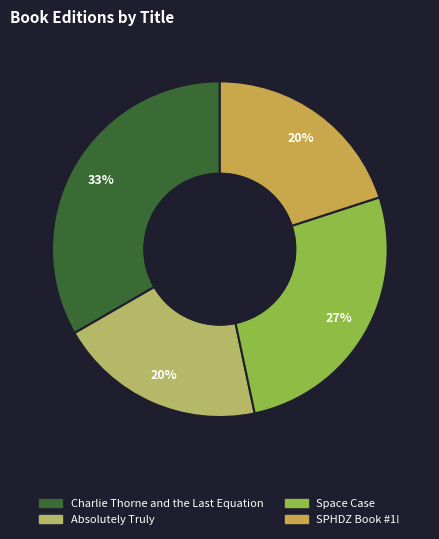

To the nearest percent, what is the average slice percentage?

25%